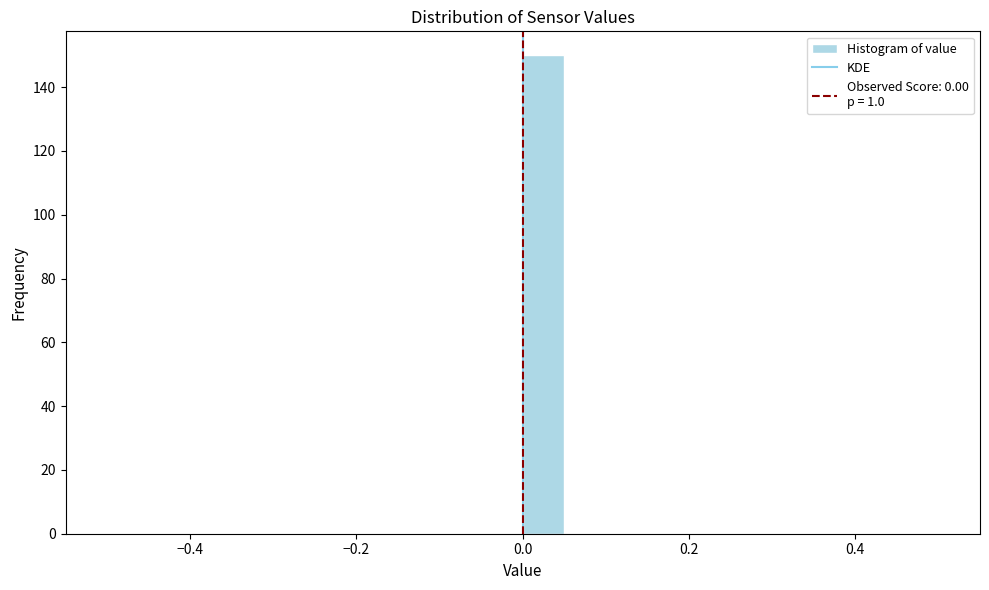

Around what value on the x-axis is the tallest bar? Give the approximate position of its centre, as read against the axis.

0.02